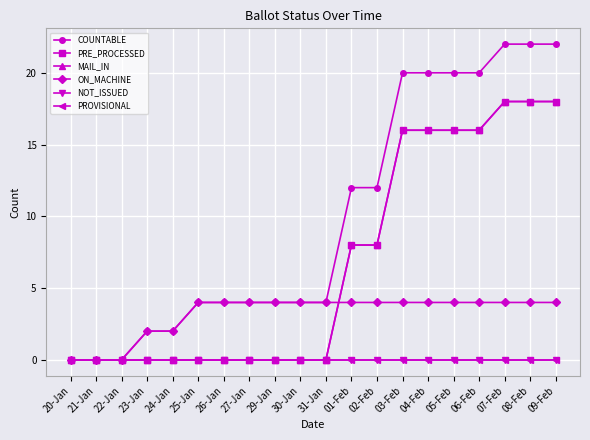

Does the chart have visible grid lines?

Yes